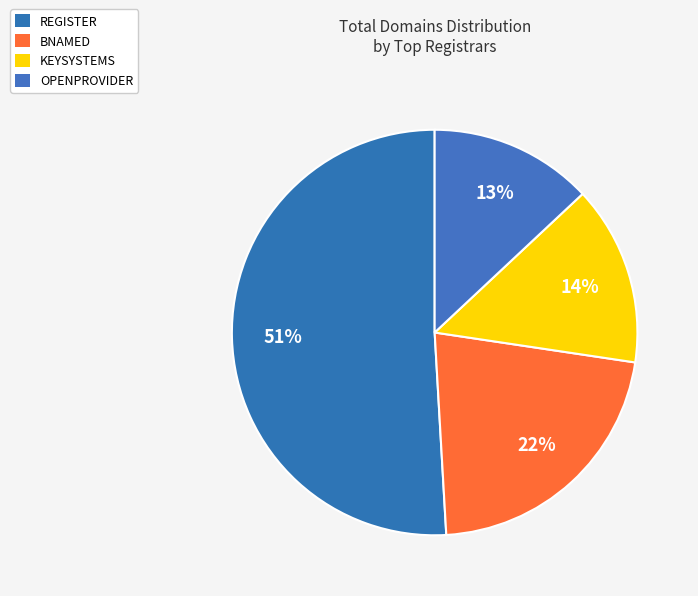

Rank the categories by value from highest to lowest.

REGISTER, BNAMED, KEYSYSTEMS, OPENPROVIDER